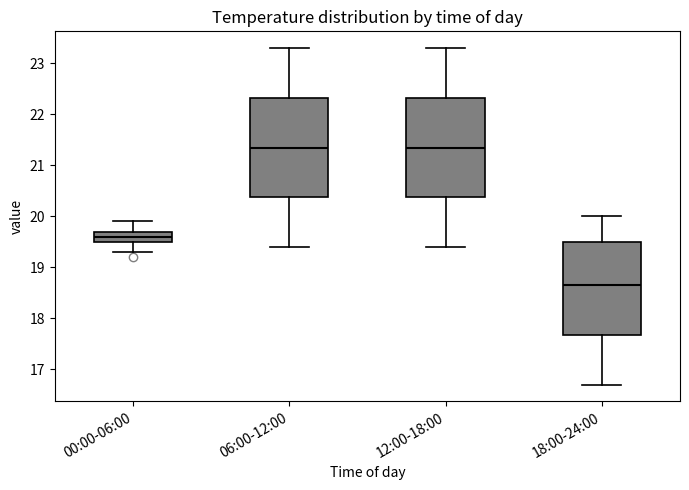

Where does the median line of the box for 12:00-18:00 sit on the y-axis? The values are not printed on the chart, so give them approximately, as read against the axis.

21.4